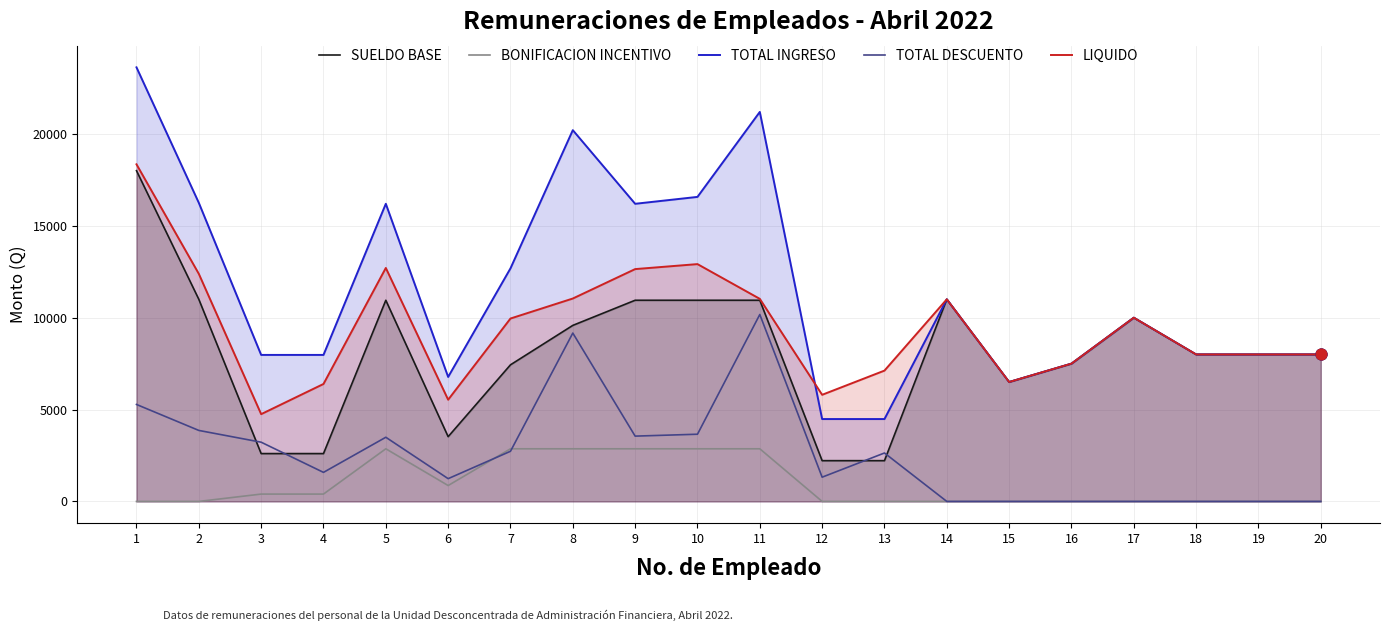

What are all the series names shown in the legend?

SUELDO BASE, BONIFICACION INCENTIVO, TOTAL INGRESO, TOTAL DESCUENTO, LIQUIDO